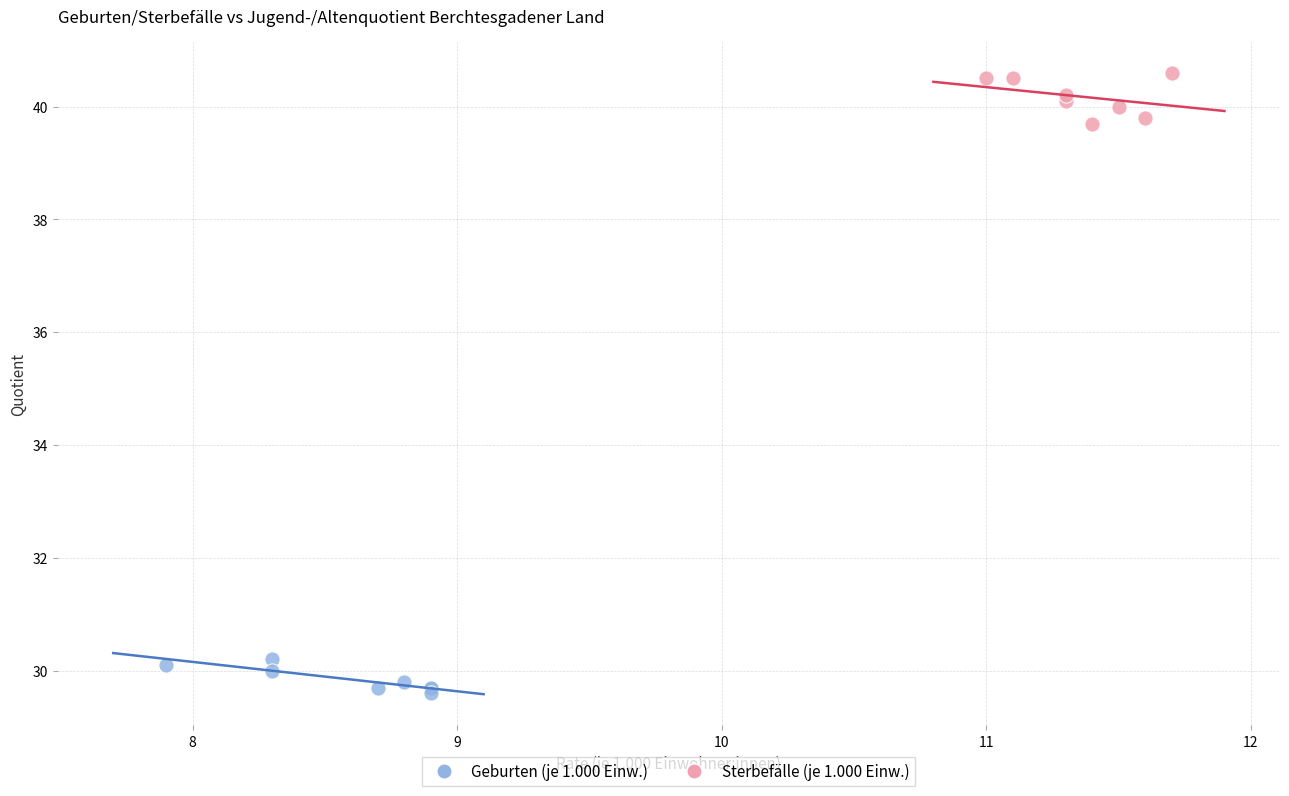

Which series contains the lowest Y value?

Geburten (je 1.000 Einw.)